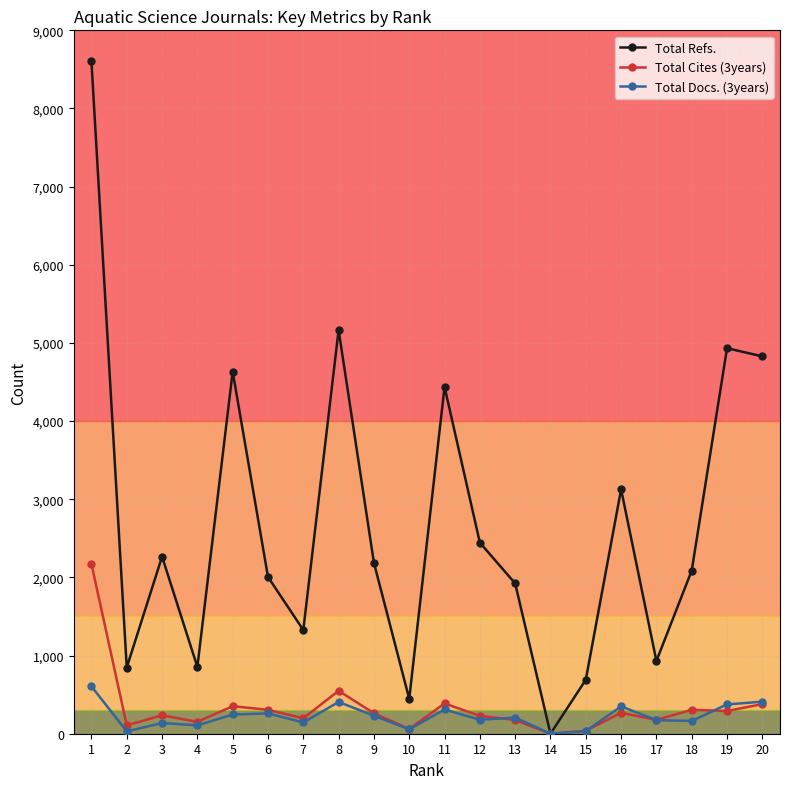

The Total Cites (3years) series shows 175 at 13. True or false?

True